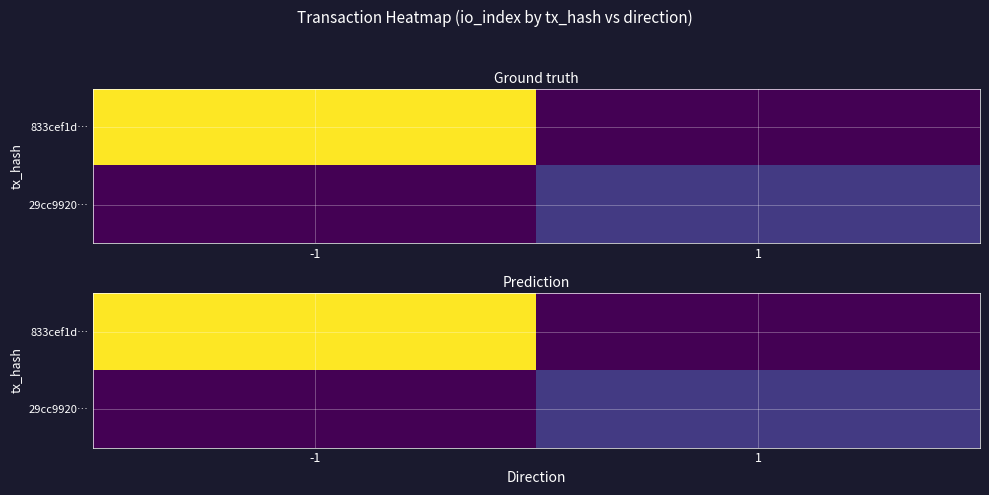

Is the value of 833cef1d… at -1 greater than the value of 29cc9920… at -1?

Yes